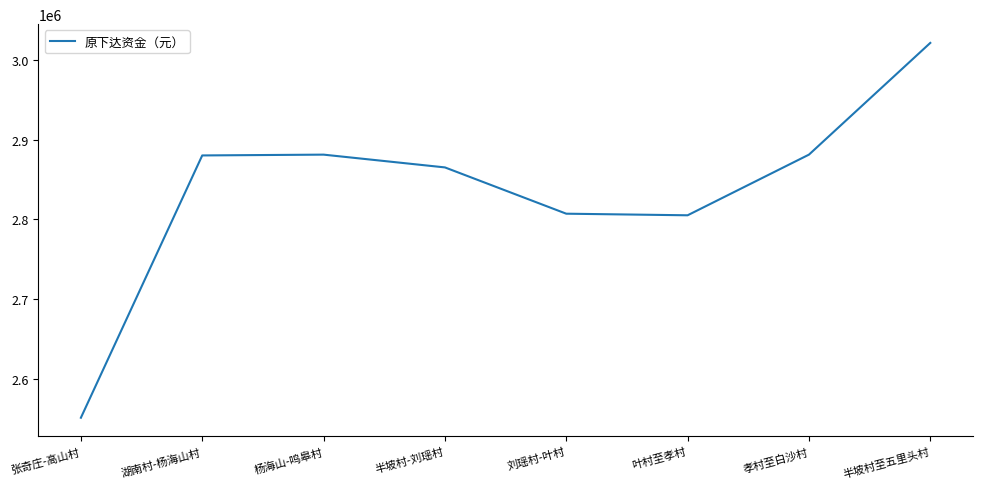

The chart shows a value of 2880174.0 at 湖南村-杨海山村. True or false?

True